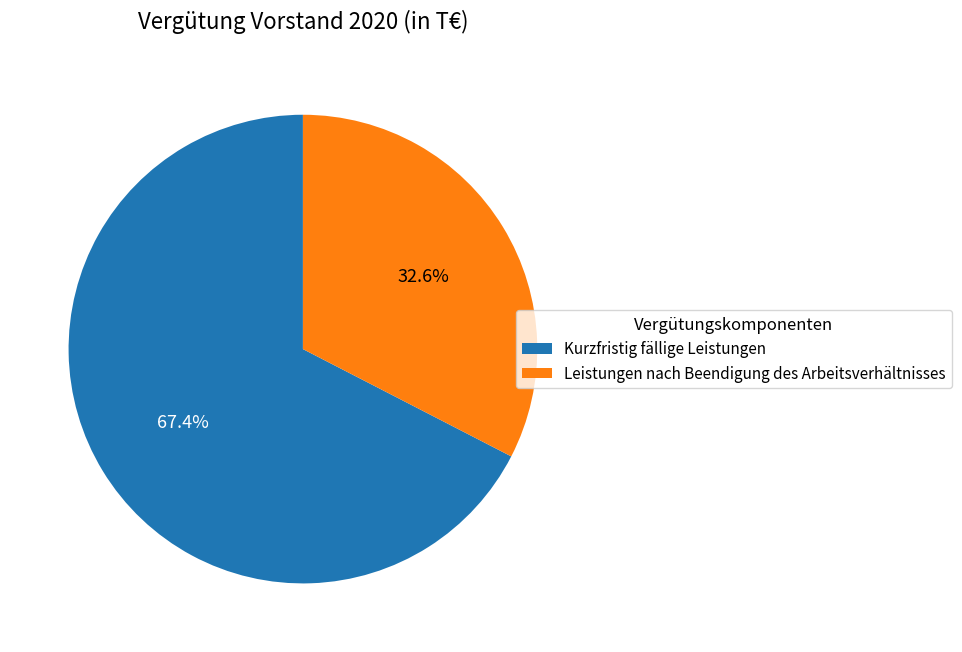

Rank the categories by value from highest to lowest.

Kurzfristig fällige Leistungen, Leistungen nach Beendigung des Arbeitsverhältnisses